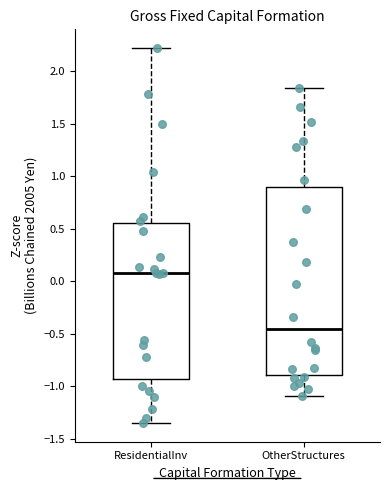

Where does the lower whisker of the box for OtherStructures end on the y-axis? The values are not printed on the chart, so give them approximately, as read against the axis.

-1.10